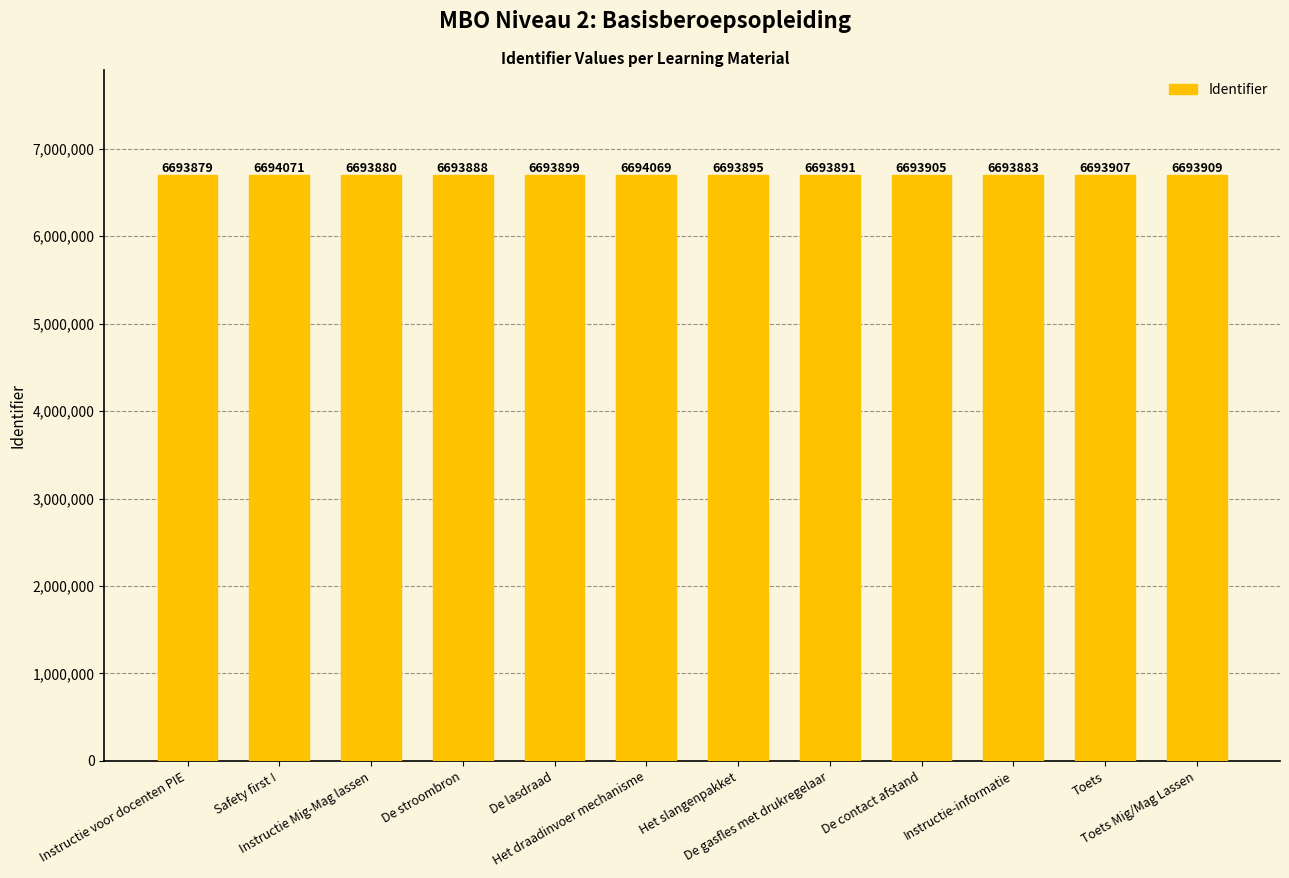

What is the sum of the values at Instructie Mig-Mag lassen and De stroombron?

13387768